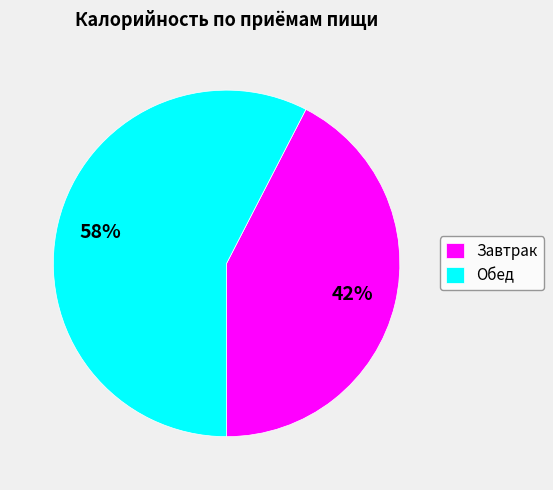

Between Завтрак and Обед, which is larger?

Обед